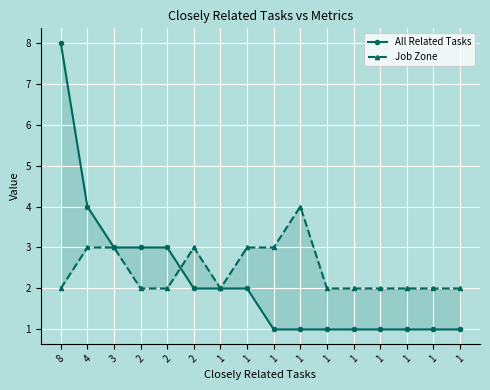

Reading left to right, what are all the values shown in this chart?

All Related Tasks: 8=8	4=4	3=3	2=3	2=3	2=2	1=2	1=2	1=1	1=1	1=1	1=1	1=1	1=1	1=1	1=1
Job Zone: 8=2	4=3	3=3	2=2	2=2	2=3	1=2	1=3	1=3	1=4	1=2	1=2	1=2	1=2	1=2	1=2